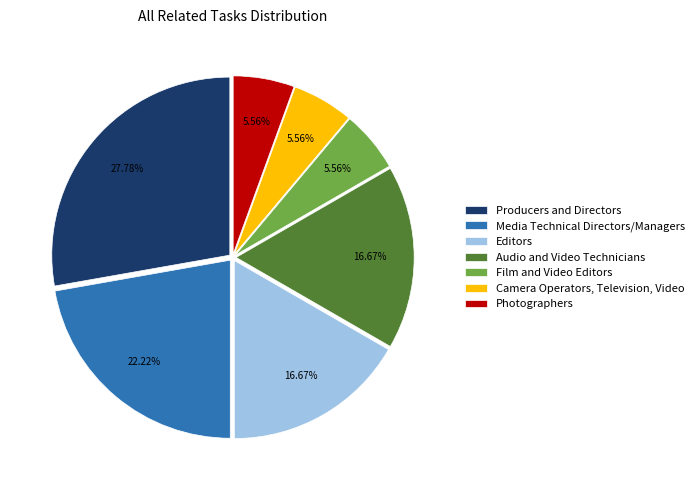

To the nearest percent, what is the combined percentage of Editors and Photographers?

22%